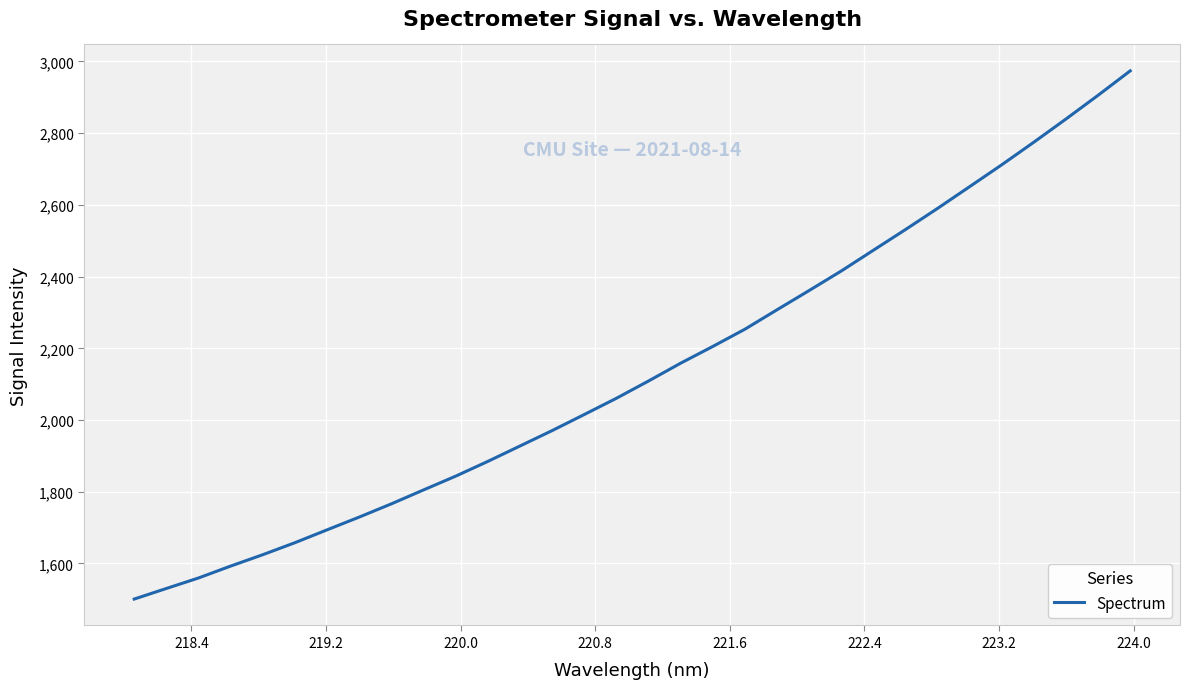

What is the difference between the maximum and minimum values?

1473.1